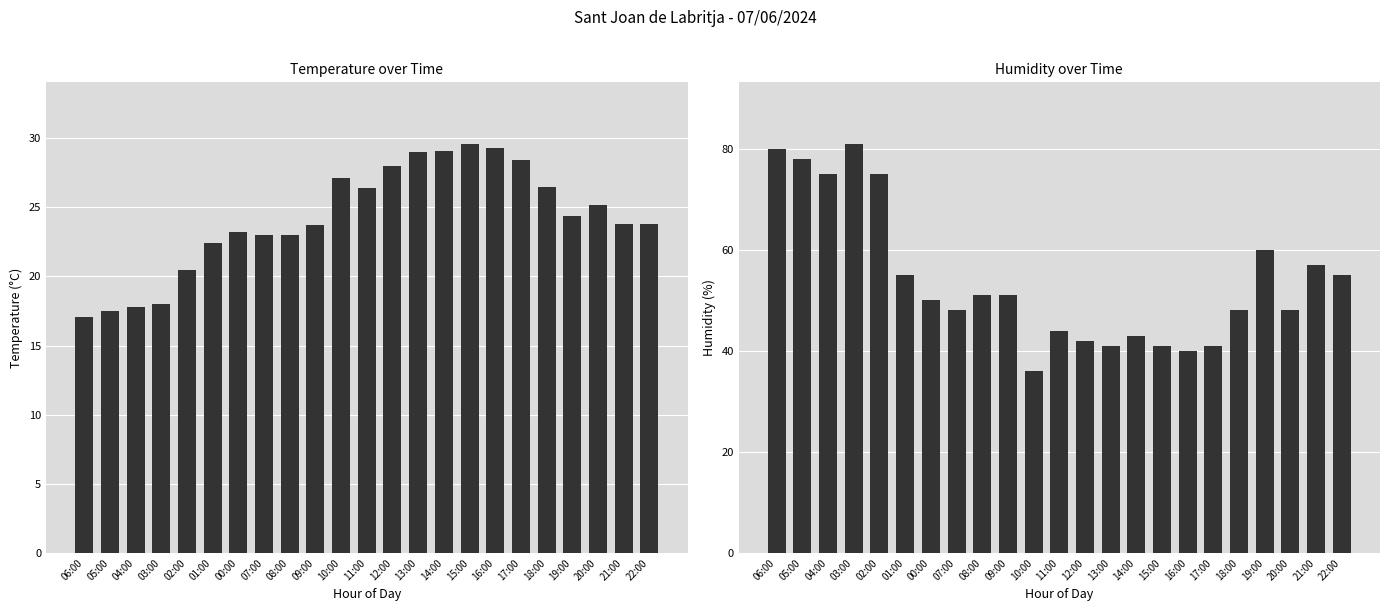

Is the value of Humidity (%) at 20:00 greater than the value of Temperature (C) at 04:00?

Yes